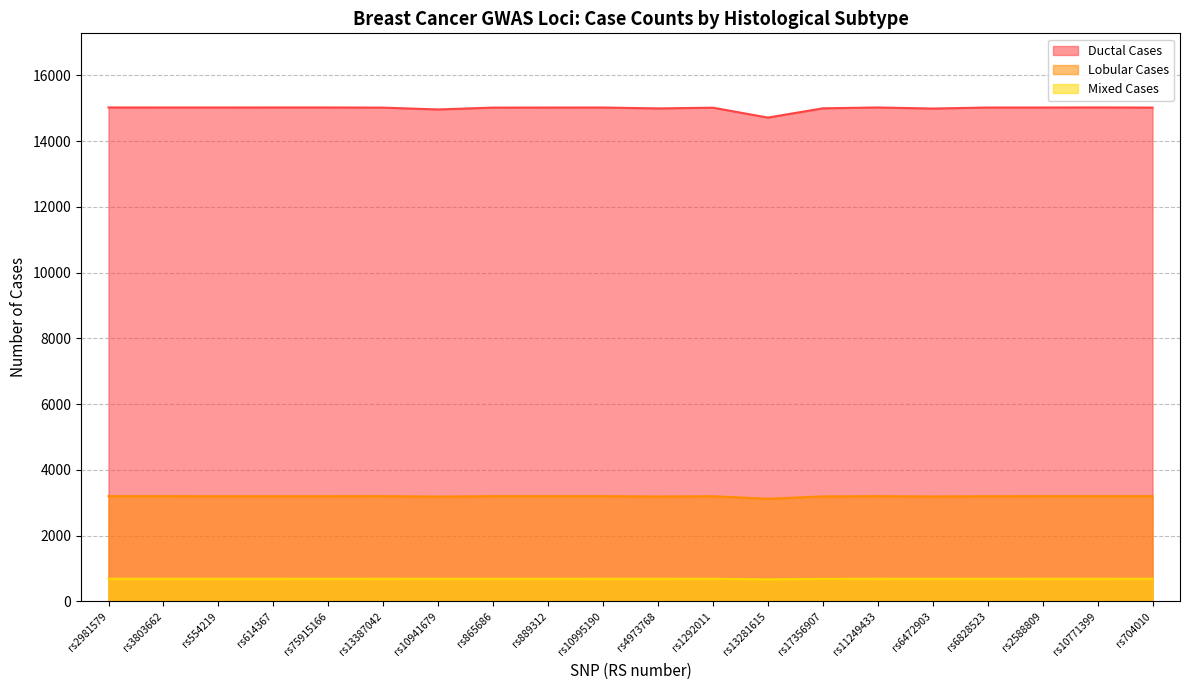

At which category does Lobular Cases reach its first local valley?

rs554219